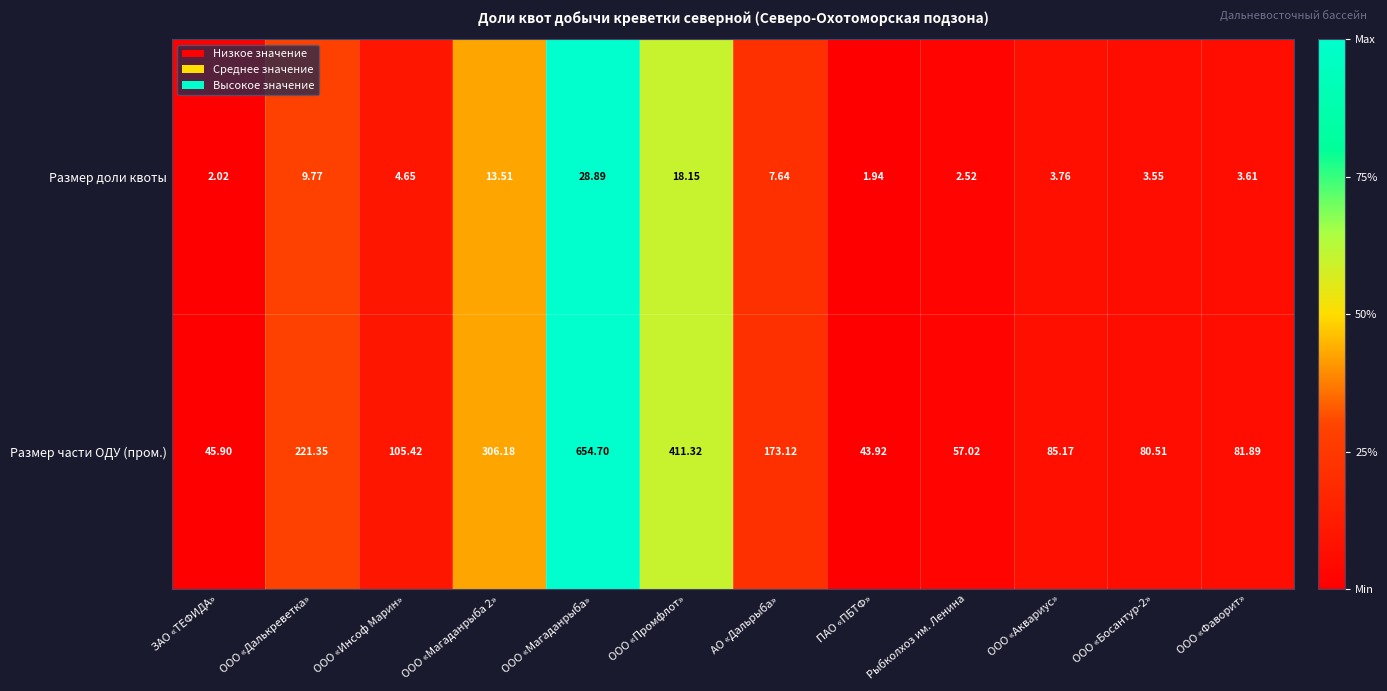

How many data points does each series have?

12